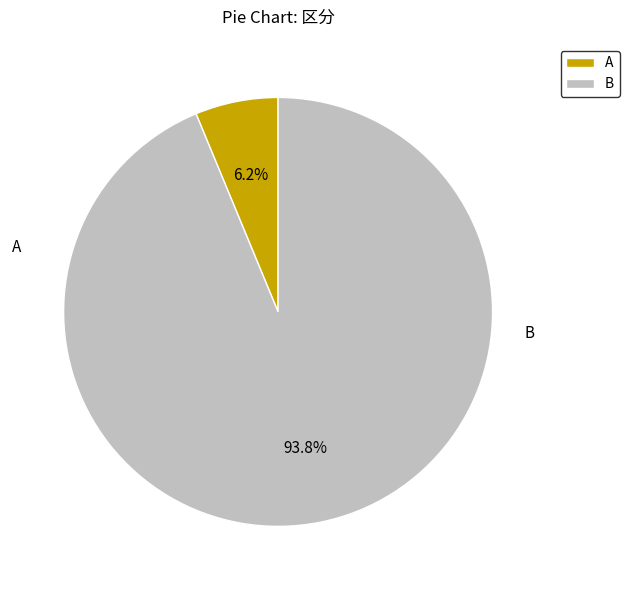

What is the smallest slice in the pie chart?

A